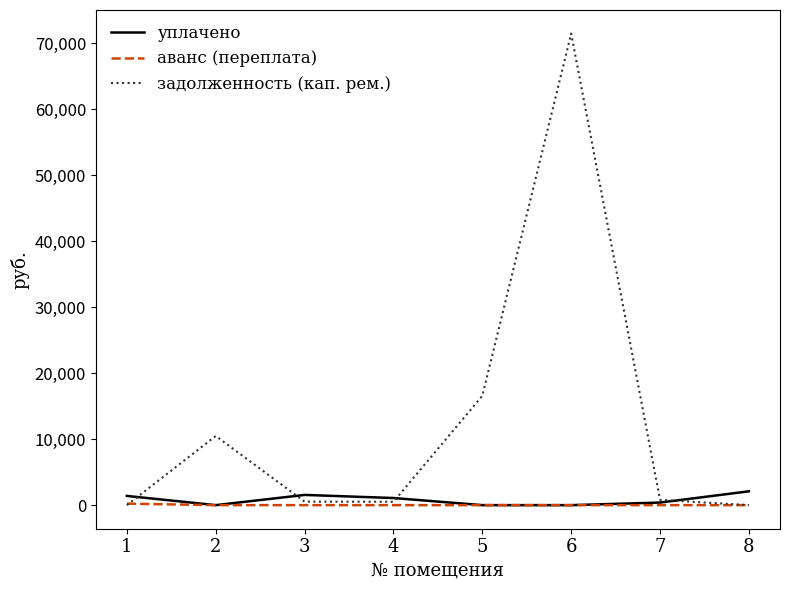

Which series has the largest total across all categories?

задолженность (кап. рем.)